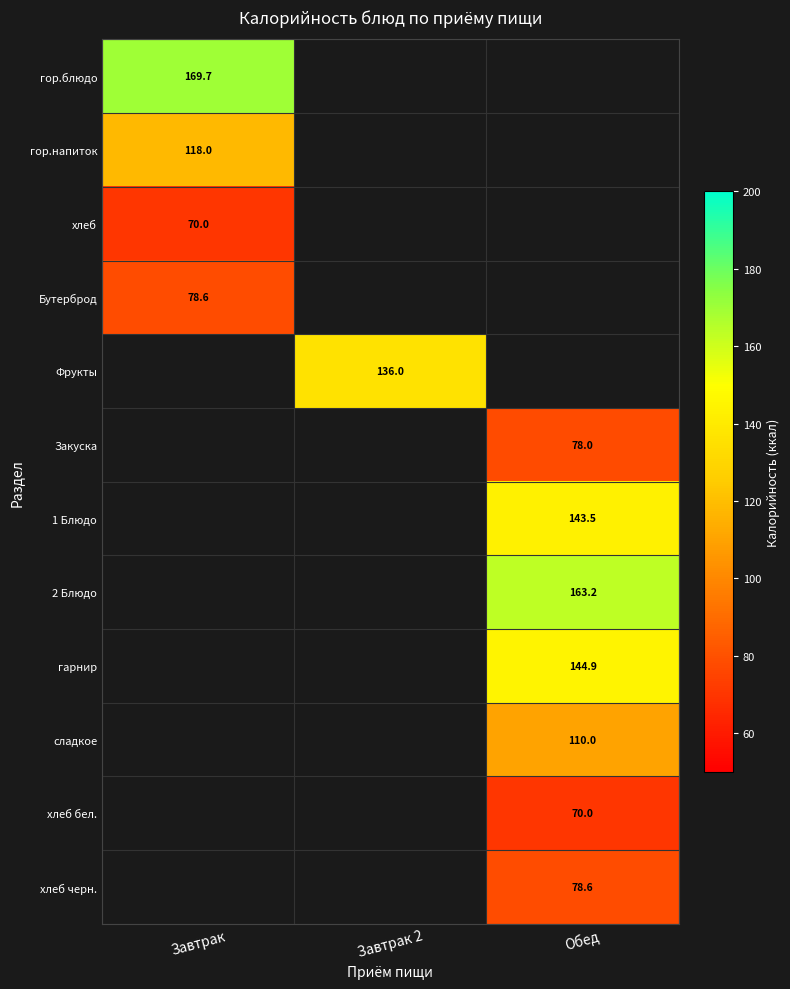

Which category has the lowest value in the гор.блюдо series?

Завтрак